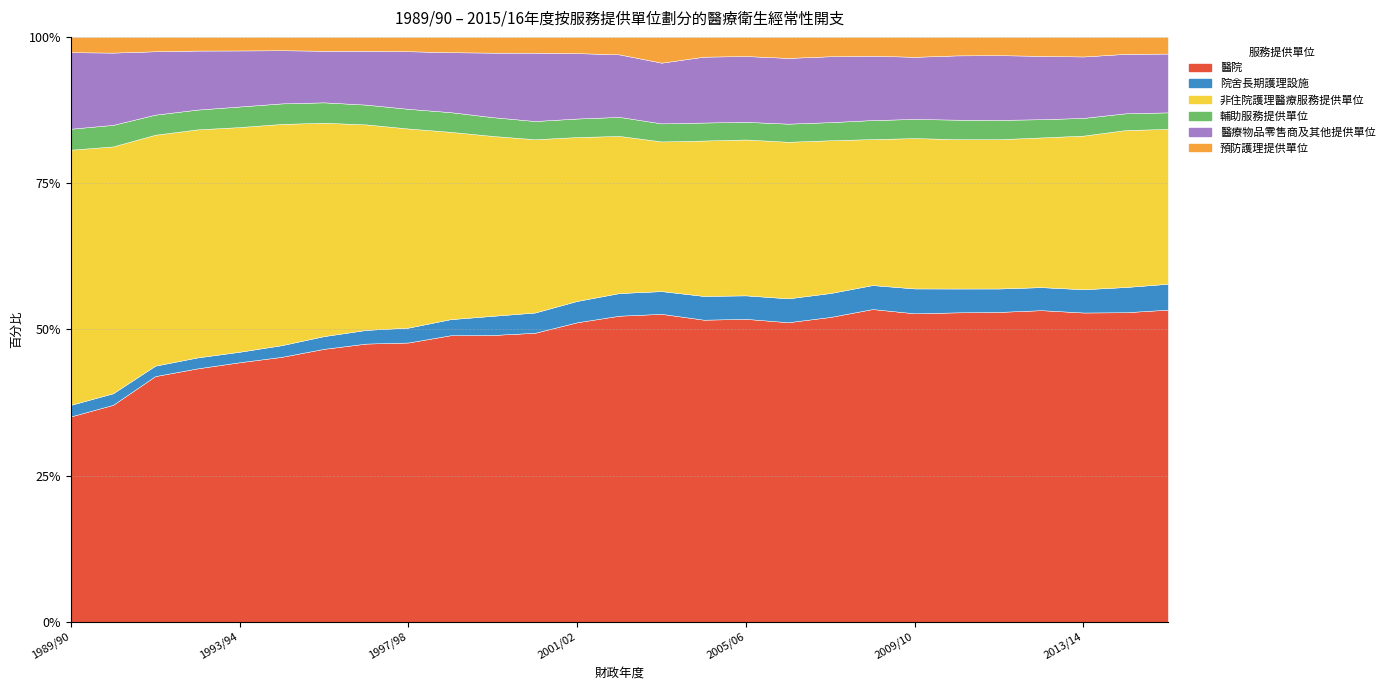

What is the highest value of the 醫院 series?

53.5